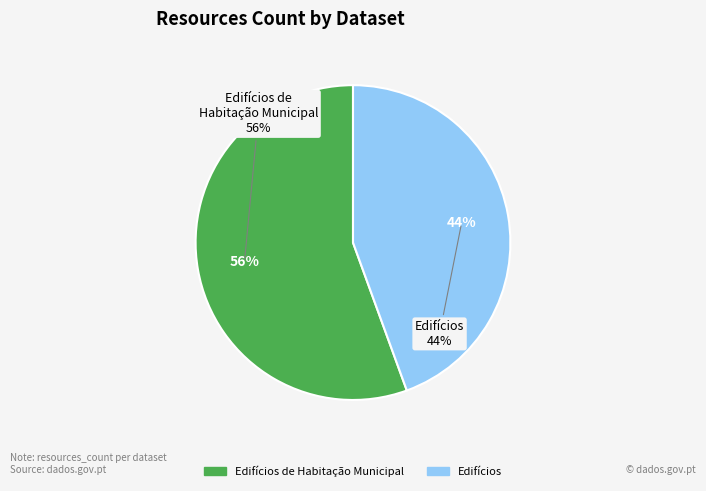

How many segments does this pie chart have?

2